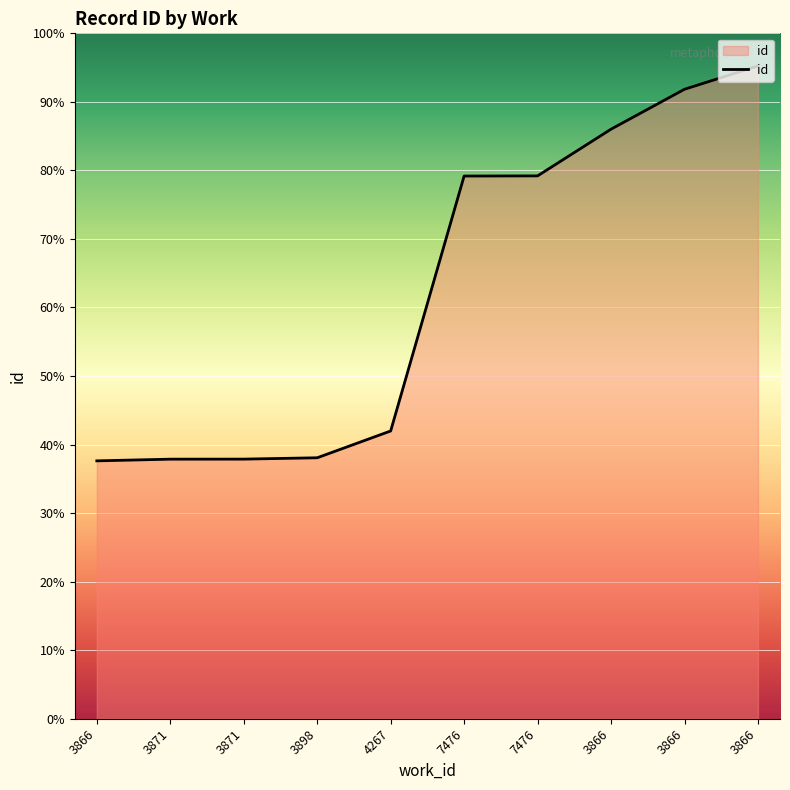

Is this an area chart (filled region under the line)?

Yes